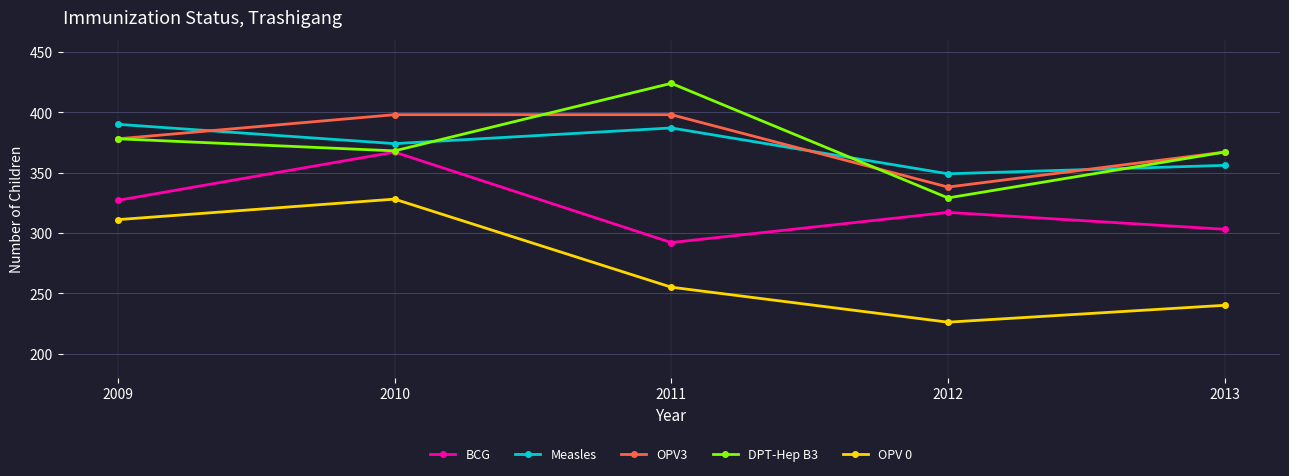

What is the average value of the Measles series?

371